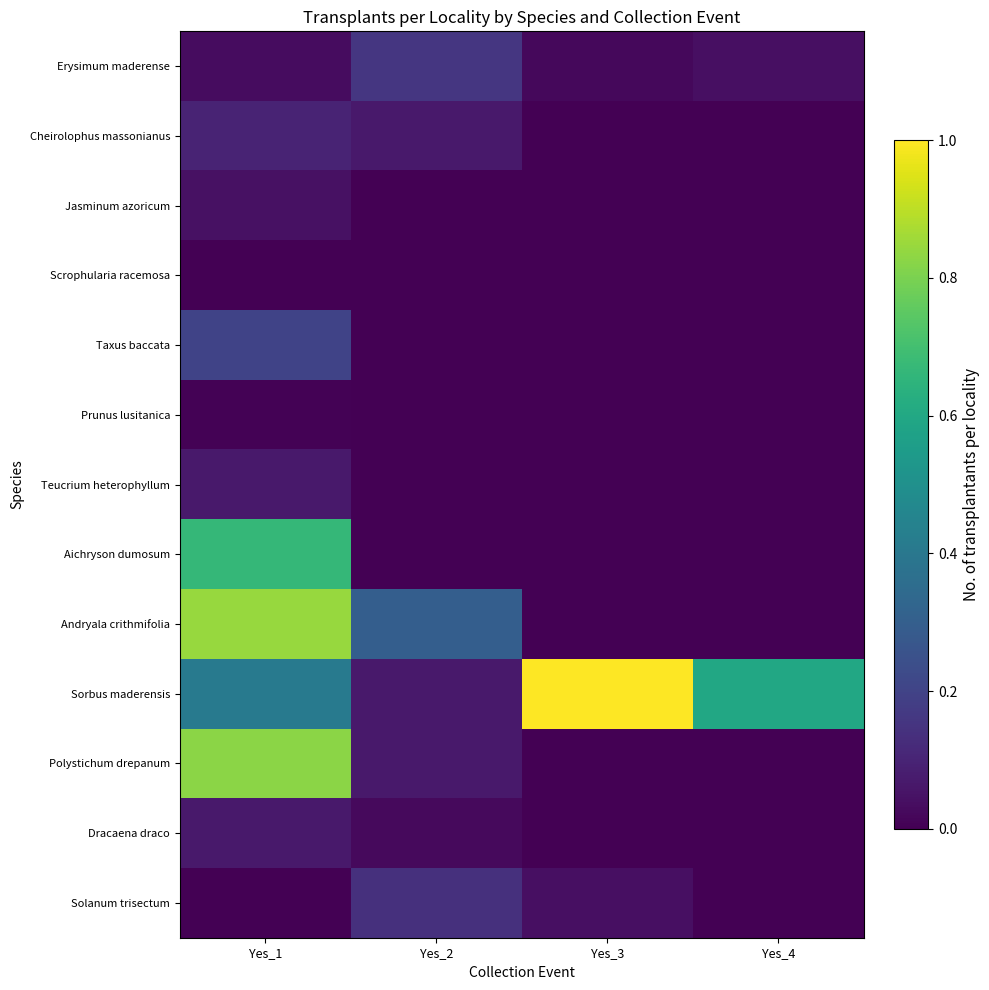

At which category is the sum across all series the highest?

Yes_1